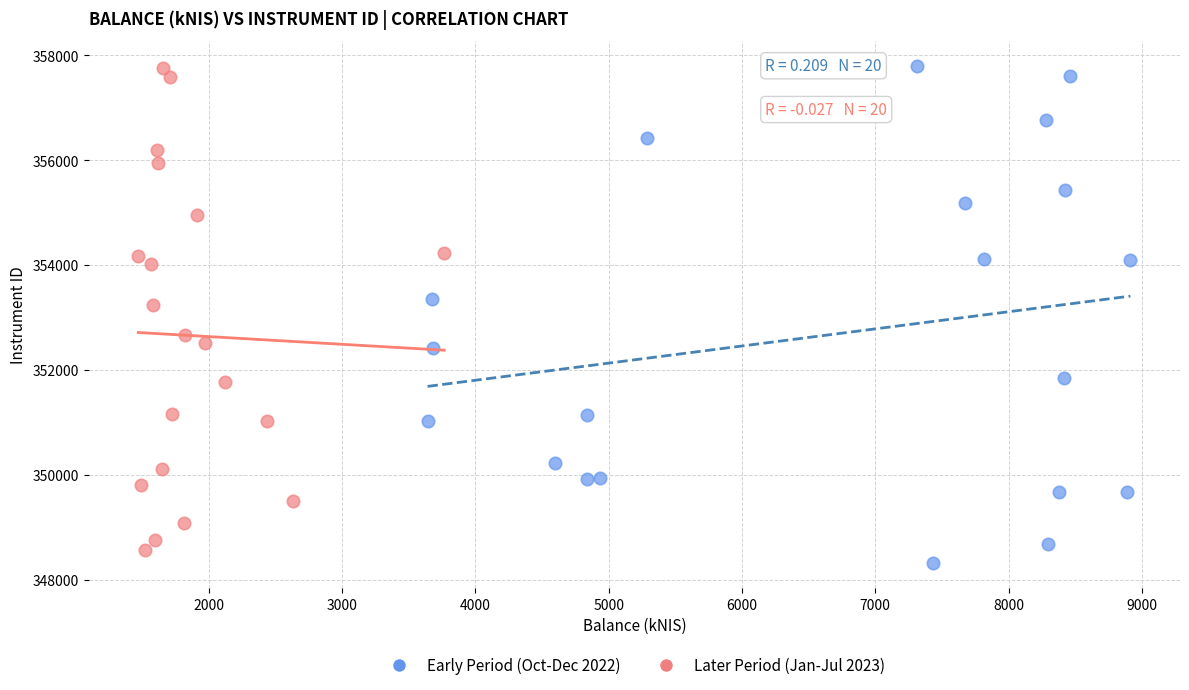

Which series has the largest Y range (max minus min)?

Early Period (Oct-Dec 2022)